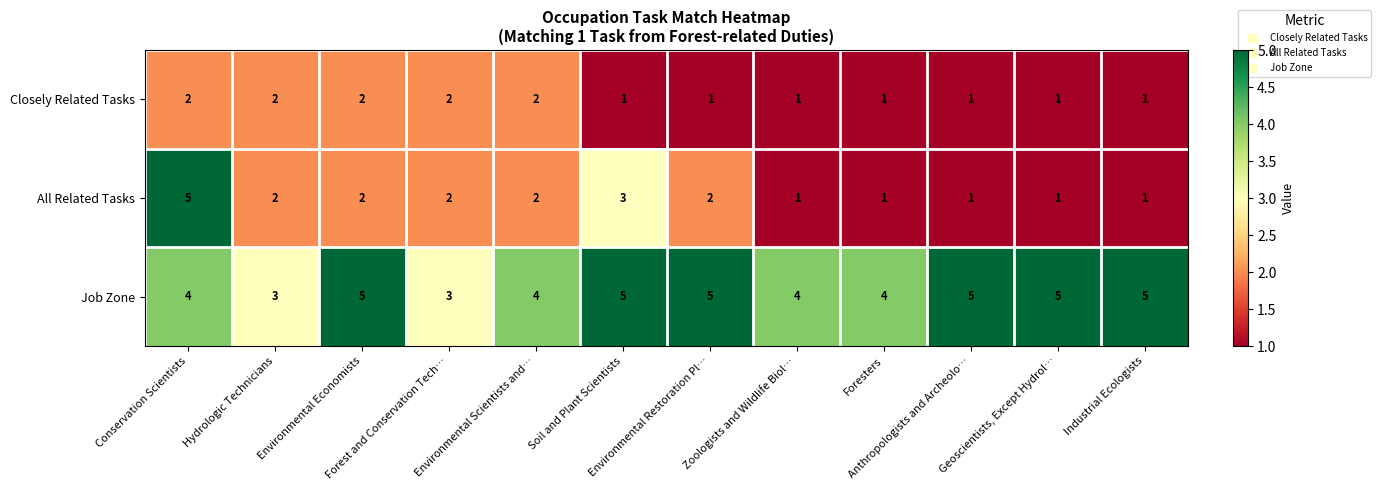

At Soil and Plant Scientists, list the series in order from largest to smallest.

Job Zone, All Related Tasks, Closely Related Tasks